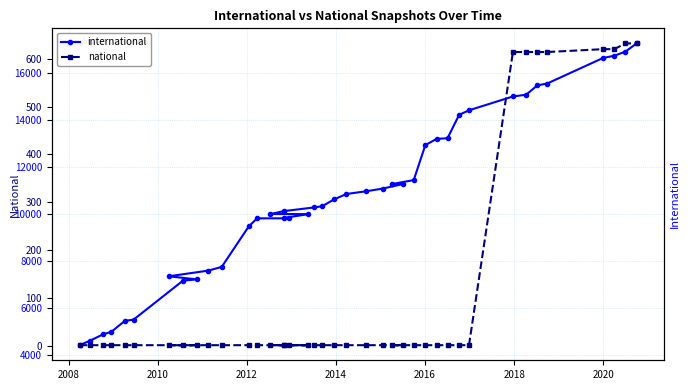

Reading right to left, transcribe all the data shown in this chart.

international: 17256	16906	16730	16638	15545	15471	15069	14996	14407	14213	13217	13189	12923	11434	11267	11263	11071	10959	10841	10618	10320	10270	10112	9988	9984	9818	9804	9804	9463	7736	7578	7335	7204	7145	5487	5436	4969	4862	4596	4400
national: 632	632	620	620	614	614	614	614	1	1	1	1	1	1	1	1	1	1	1	1	1	1	1	1	1	1	1	1	1	1	1	1	1	1	1	1	1	1	1	1